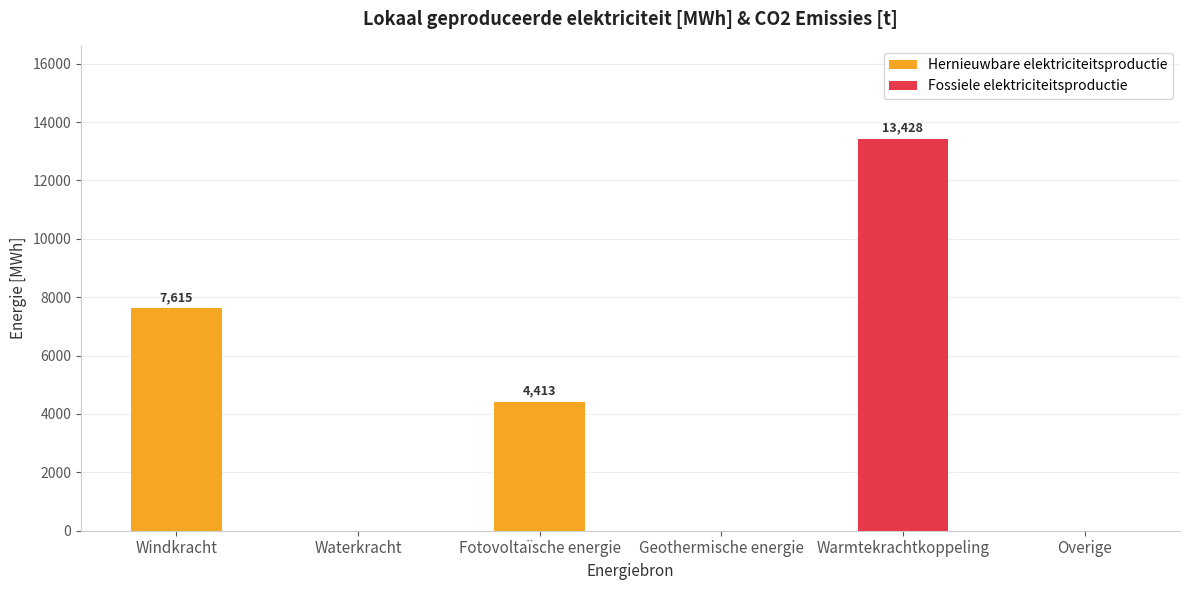

At which category is the sum across all series the highest?

Warmtekrachtkoppeling